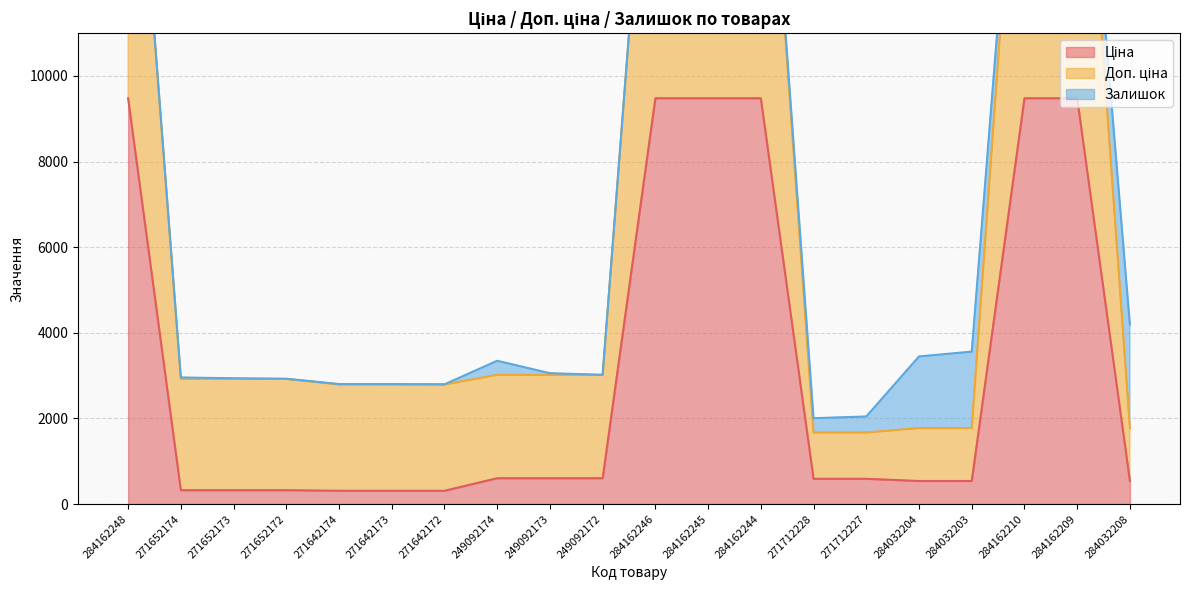

At which label does Доп. ціна first exceed 2923?

284162248